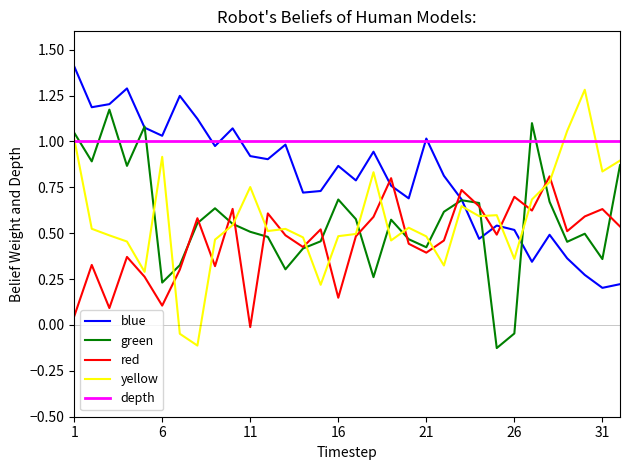

What is the highest value of the yellow series?

1.3